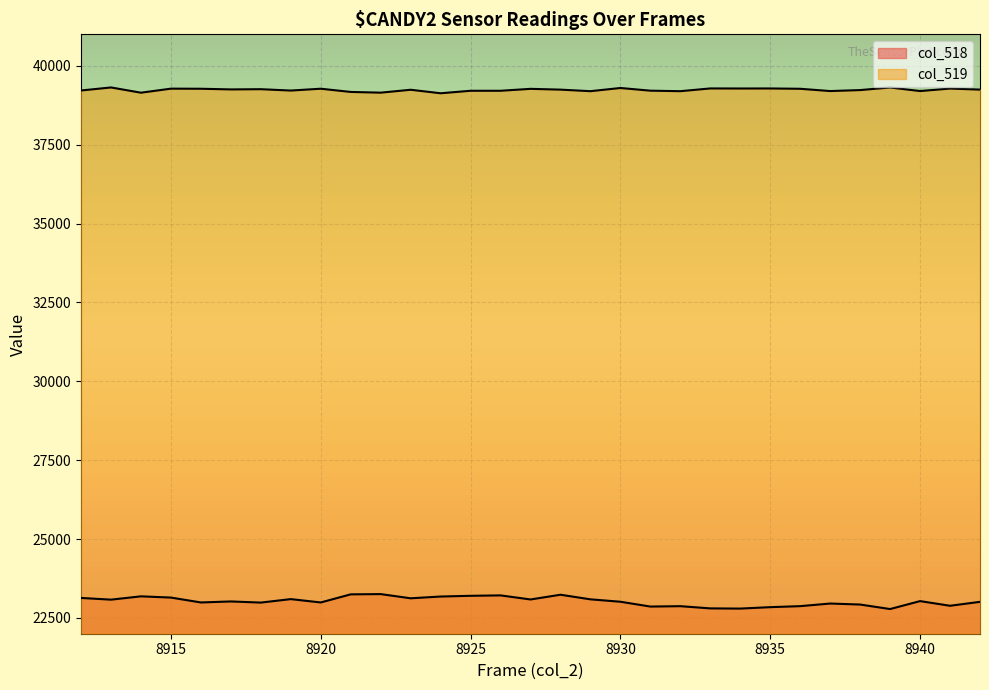

What is the sum of the col_518 values at 8936 and 8939?

45656